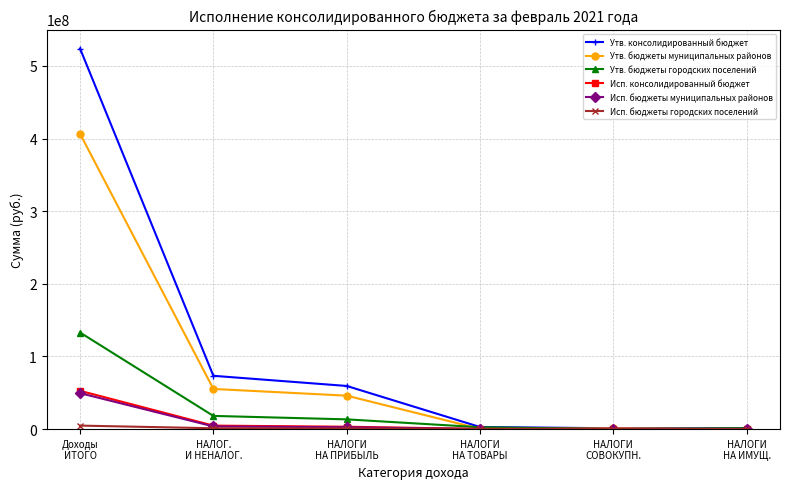

In Утв. консолидированный бюджет, how many points are lower than both neighbors (excluding endpoints)?

1